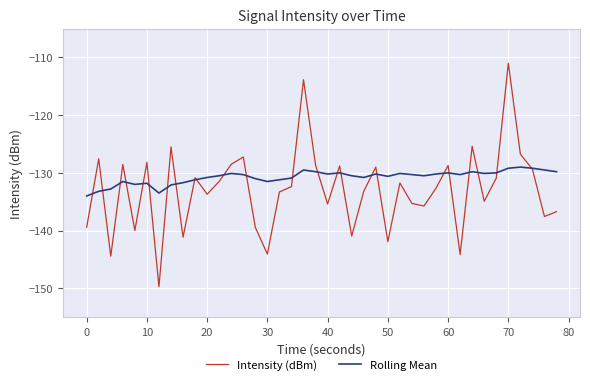

Which series has the widest spread of values?

Intensity (dBm)